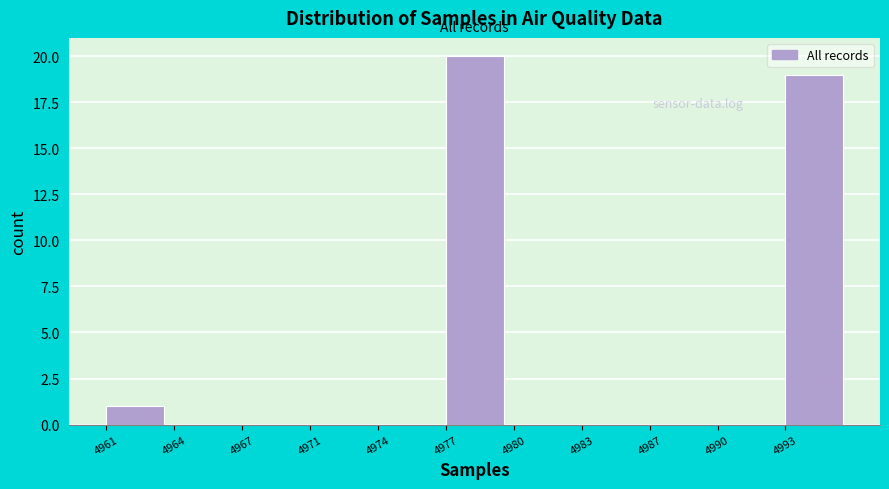

Reading right to left, transcribe all the data shown in this chart.

4993=19	4990=0	4987=0	4983=0	4980=0	4977=20	4974=0	4971=0	4967=0	4964=0	4961=1